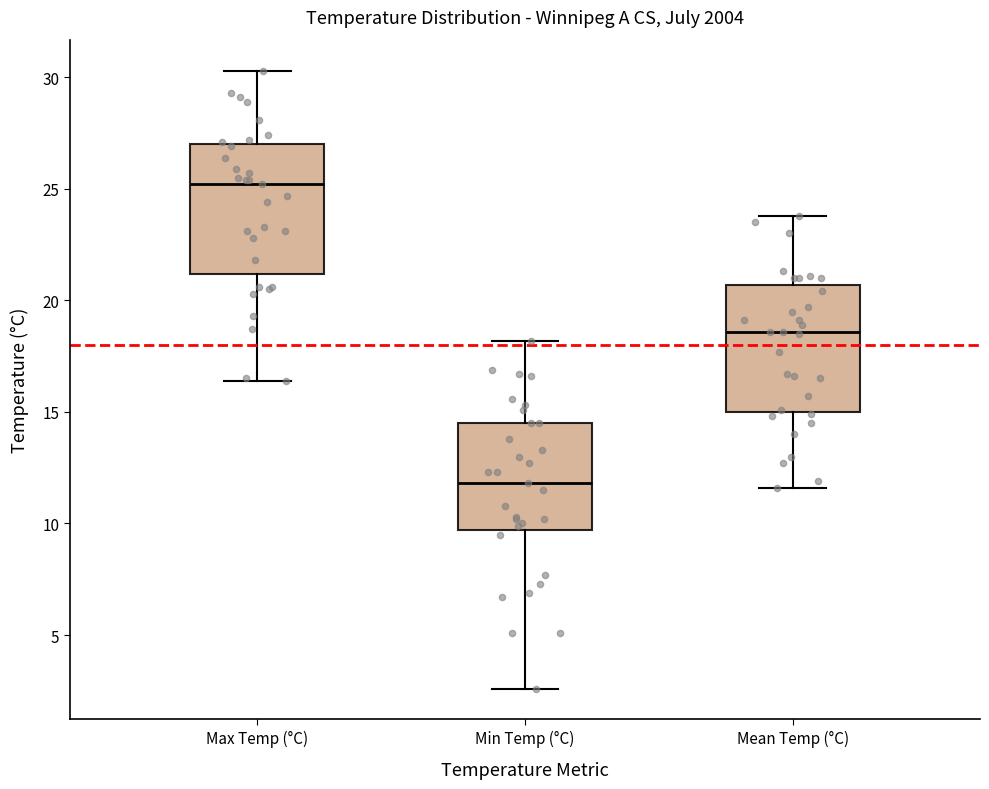

Where is the upper edge of the box for Min Temp (°C) on the y-axis? The values are not printed on the chart, so give them approximately, as read against the axis.

14.5